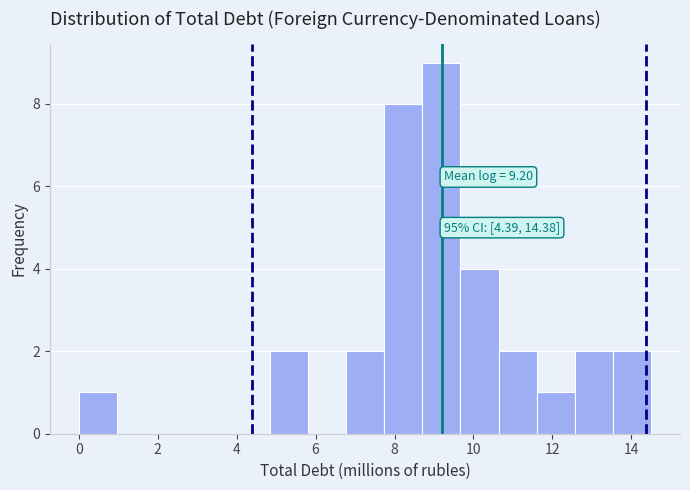

Which range on the x-axis has the tallest bar?

8.8 to 9.6